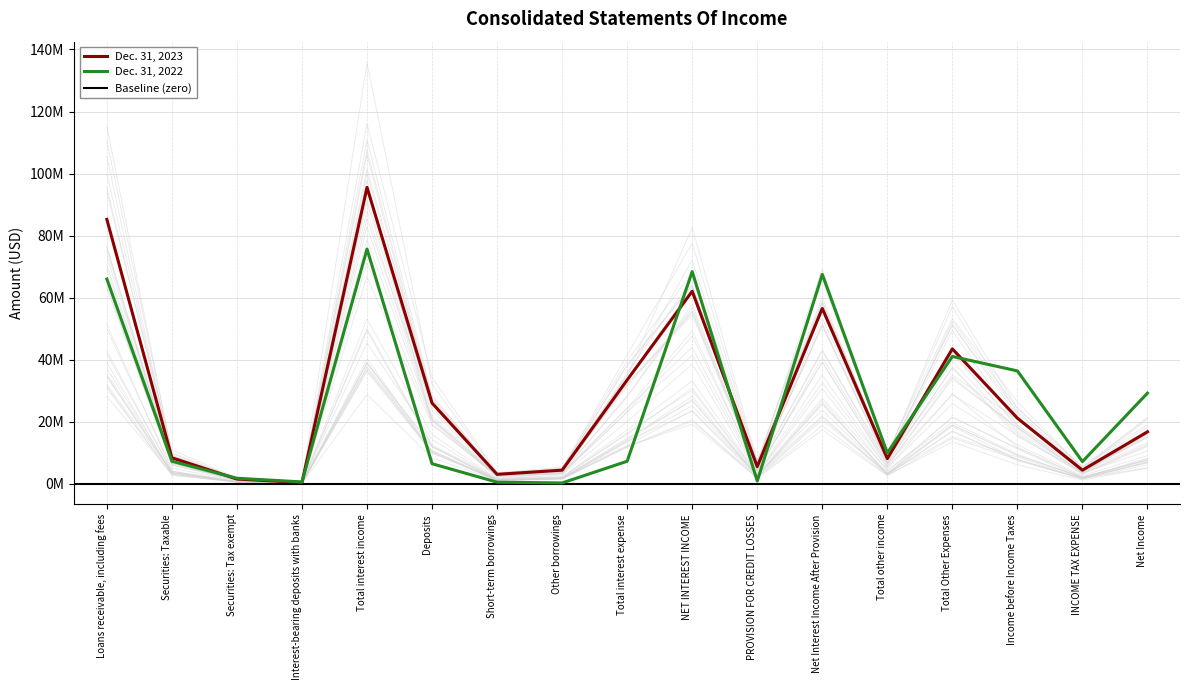

What is the difference between the maximum and minimum values in the Dec. 31, 2022 series?

75392000